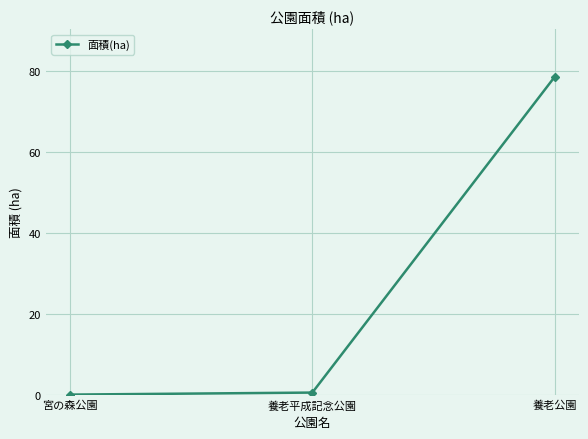

At which category does the chart reach its peak across all series?

養老公園